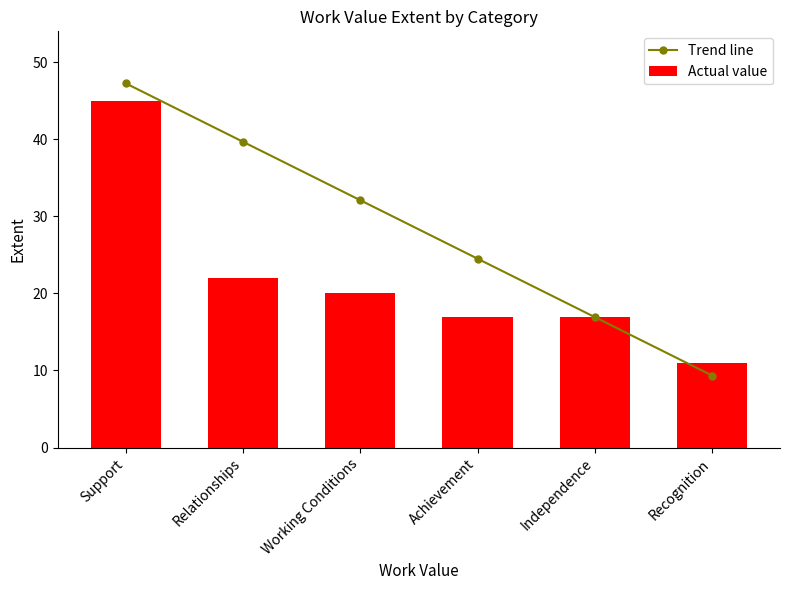

Is it true that Actual value equals 7.0 at Relationships?

False